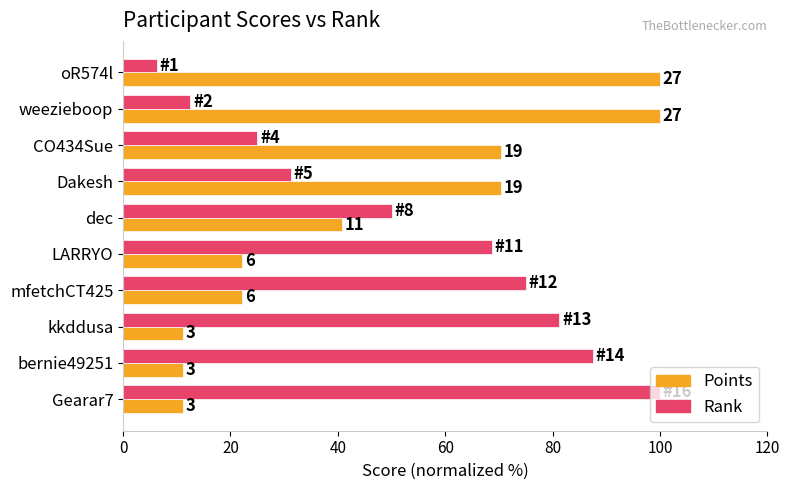

What is the difference between the second highest and minimum values in the Points series?

88.9